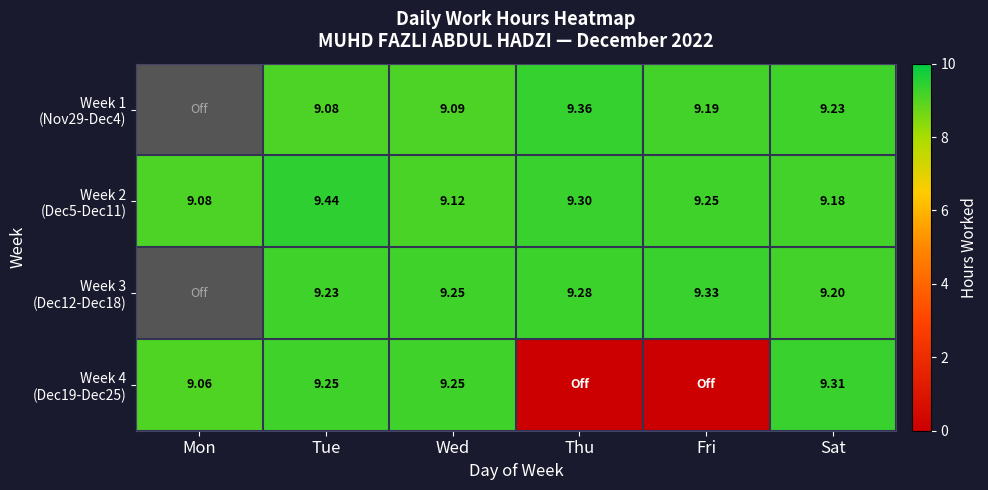

Which series has the widest spread of values?

Week 4 (Dec19-Dec25)